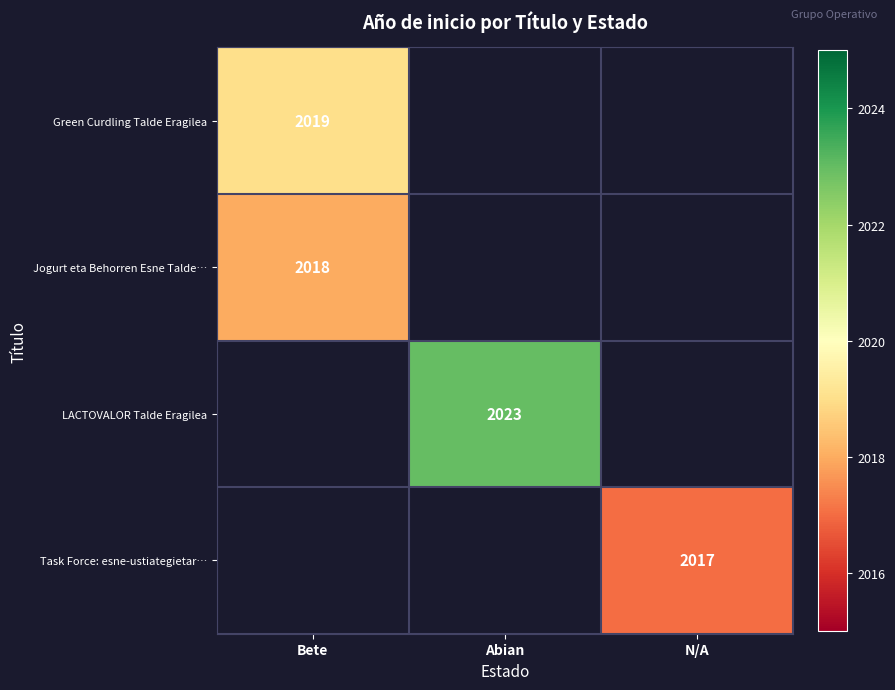

Is the value of Green Curdling Talde Eragilea at Bete greater than the value of Task Force: esne-ustiategietar… at N/A?

Yes